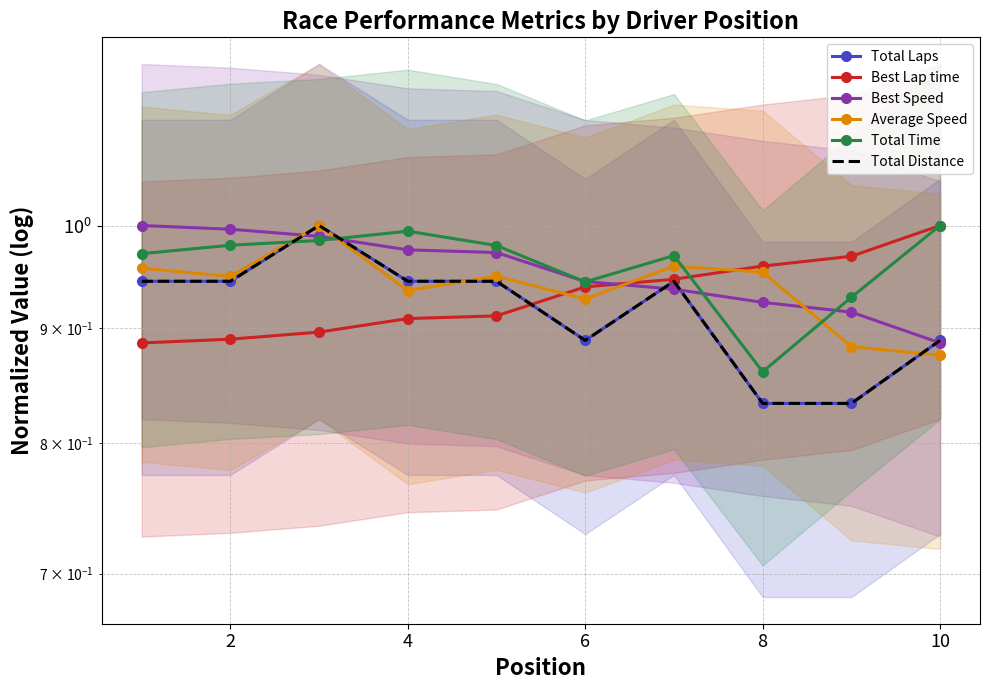

What are all the series names shown in the legend?

Total Laps, Best Lap time, Best Speed, Average Speed, Total Time, Total Distance